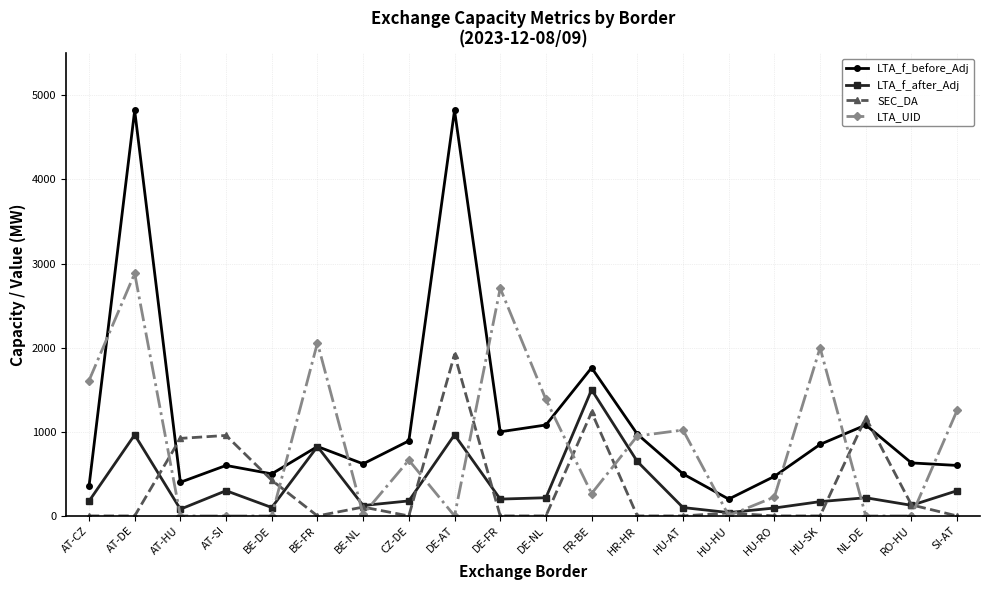

Between which two adjacent categories do SEC_DA and LTA_f_before_Adj first intersect?

AT-DE and AT-HU